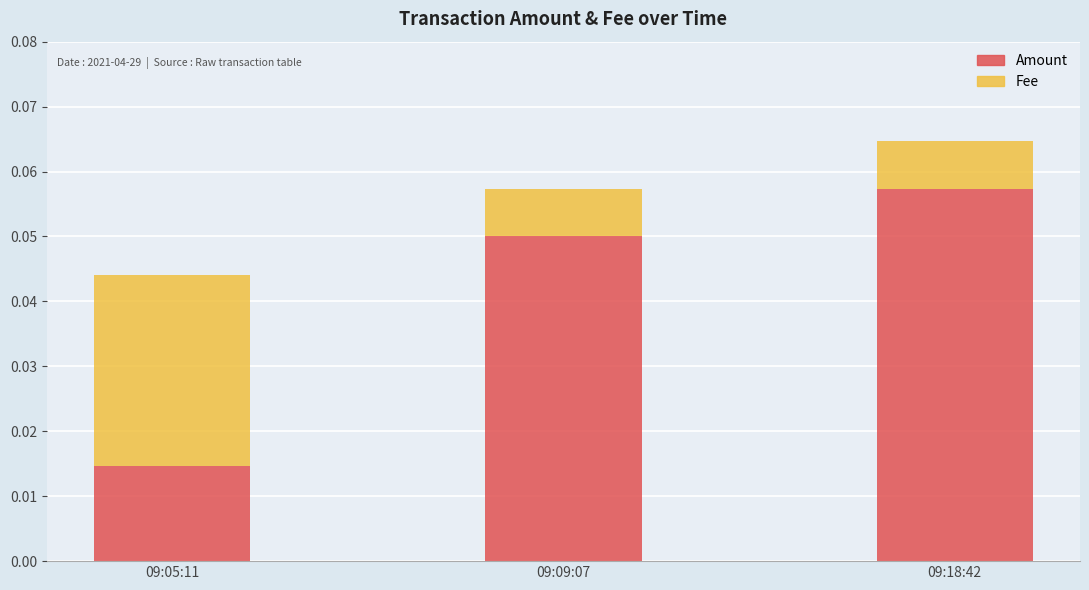

At which label does Amount reach its minimum?

09:05:11